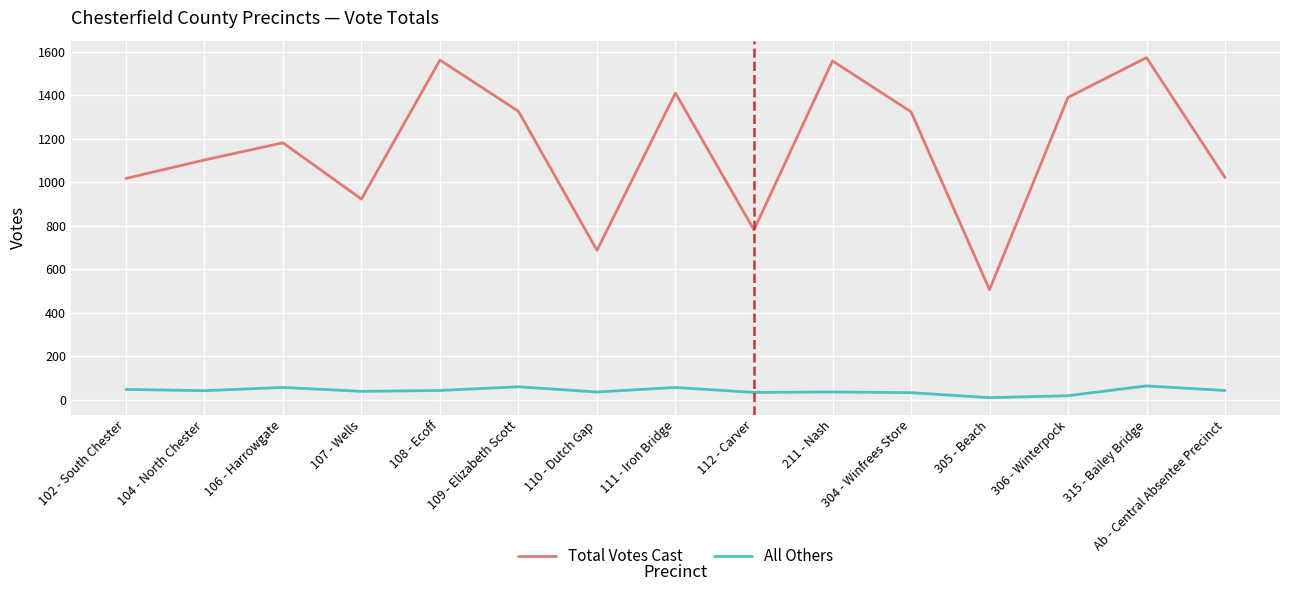

List the series in order of their overall mean, lowest first.

All Others, Total Votes Cast